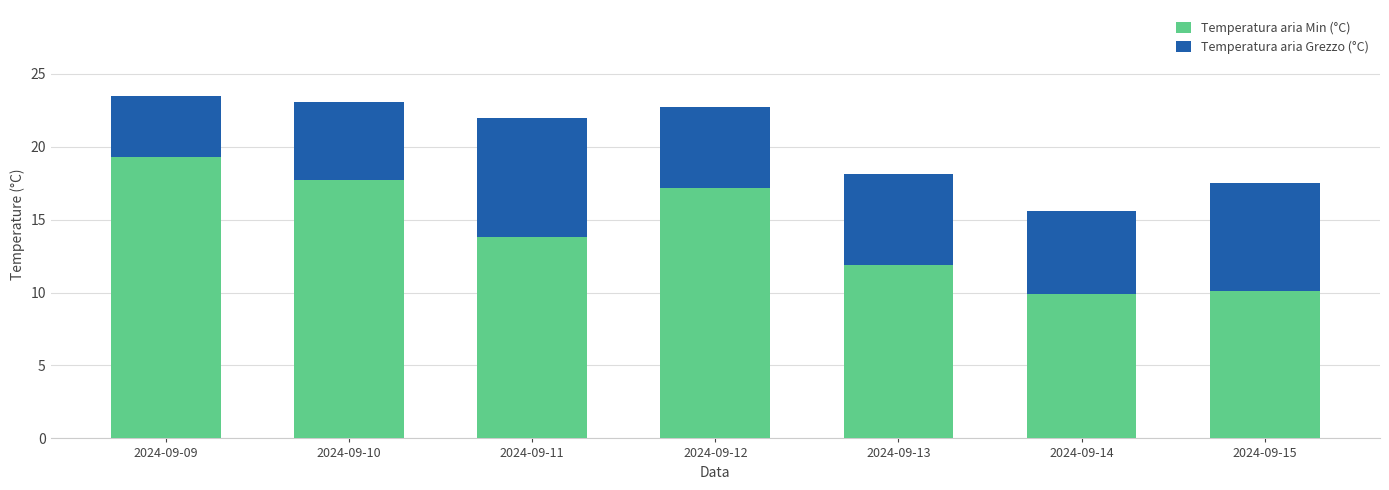

Reading right to left, transcribe the values for Temperatura aria Min (°C).

2024-09-15=10.1	2024-09-14=9.9	2024-09-13=11.9	2024-09-12=17.2	2024-09-11=13.8	2024-09-10=17.7	2024-09-09=19.3